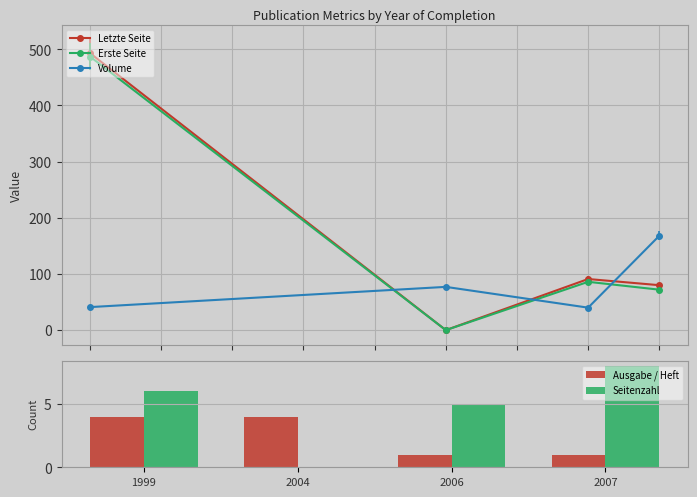

The Ausgabe / Heft series shows 1 at 2006. True or false?

True